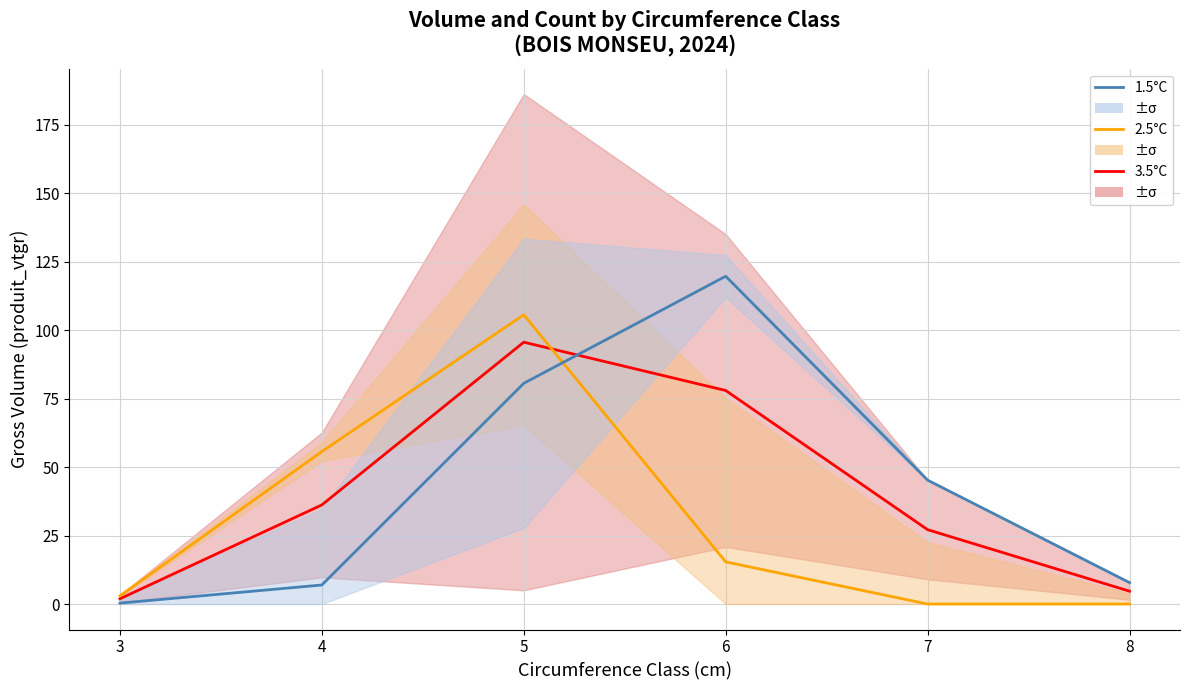

What is the maximum value shown in the chart?

119.7